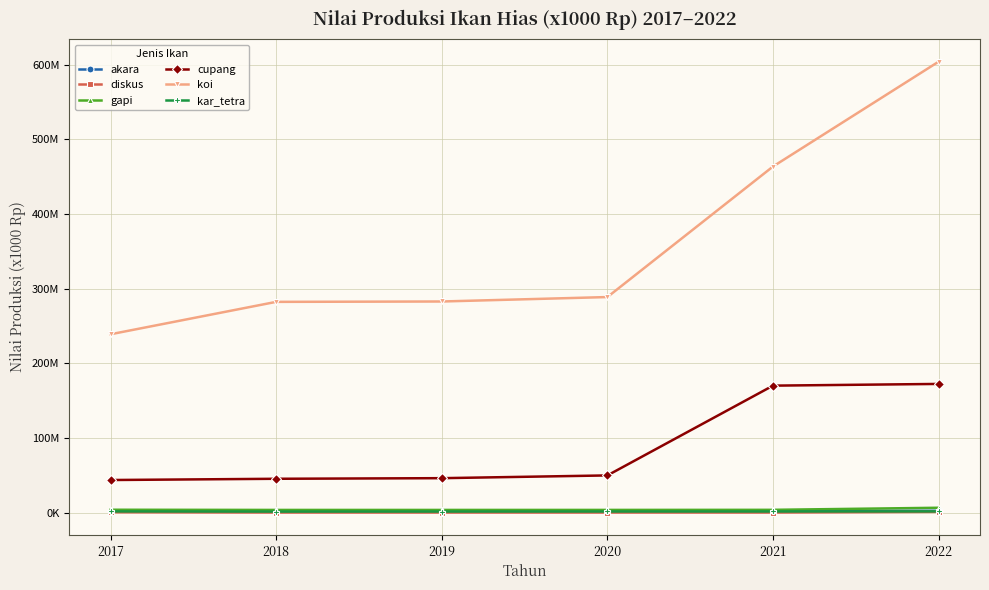

Reading right to left, list all the values displayed in this chart.

akara: 2300000	2218850	2150000	2145000	2120000	1895000
diskus: 902400	3120	8130	5100	12000	393000
gapi: 6370000	3585760	3474160	3454600	3452000	3700000
cupang: 172260000	169964895	49685085	46010700	45191250	43524135
koi: 603960000	463518600	288636000	282688000	282196000	238812000
kar_tetra: 1500000	1382800	1357600	1302400	1248000	1472800